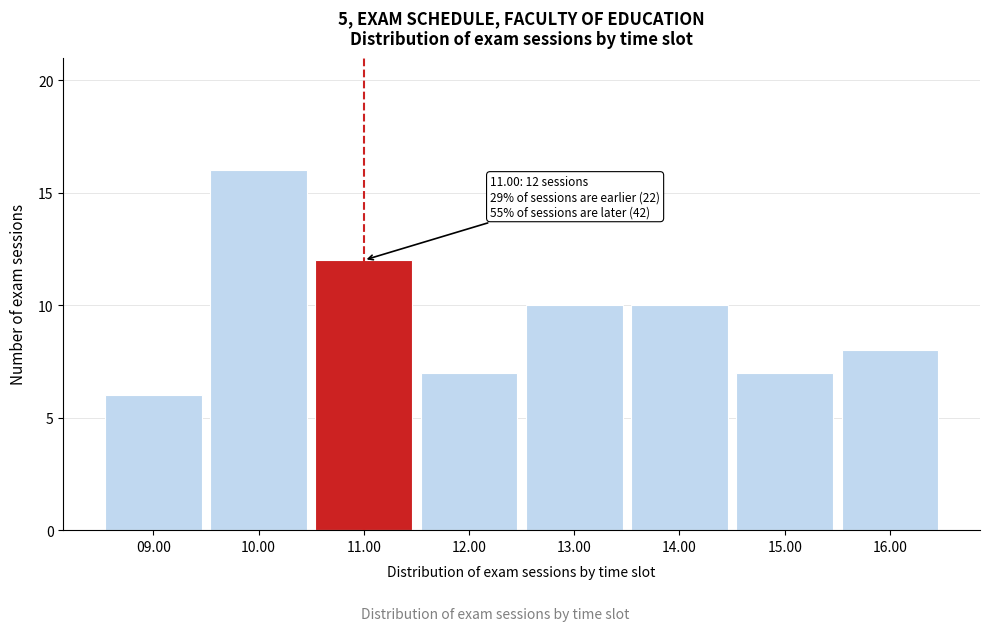

Which range on the x-axis has the tallest bar?

9.5 to 10.5